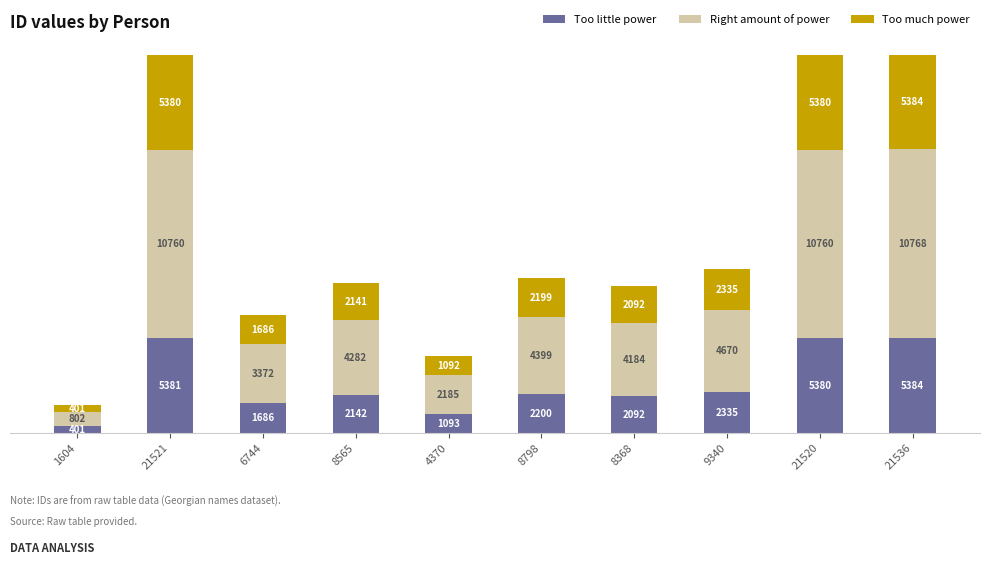

What is the total value across all series at 8565?

8565